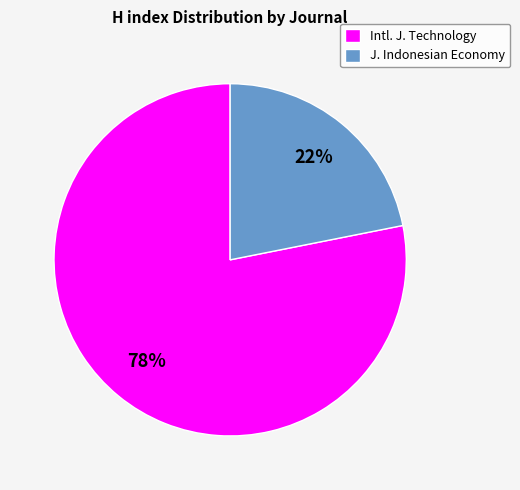

How many segments does this pie chart have?

2